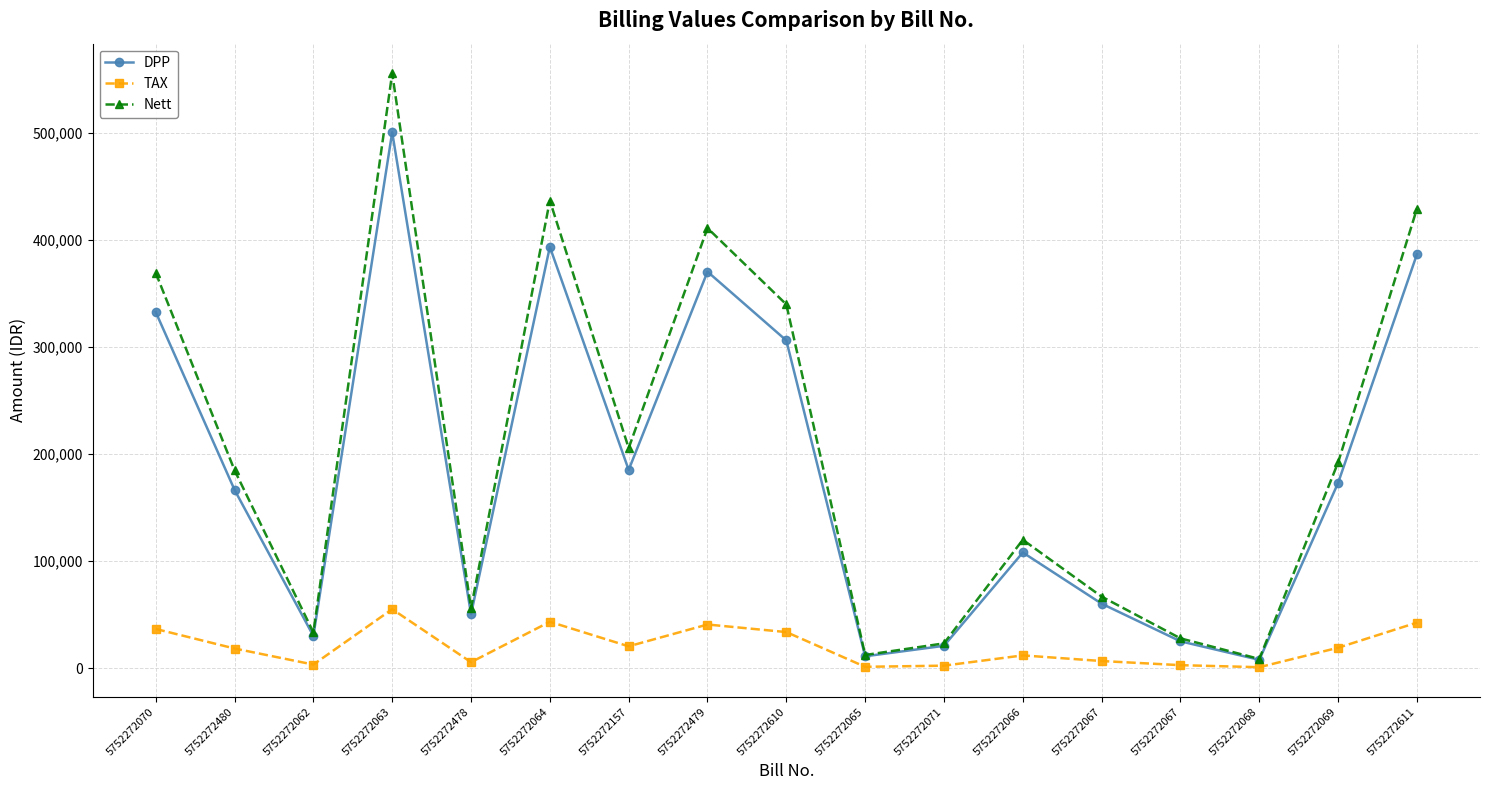

What is the label of the 6th point from the left?

5752272064